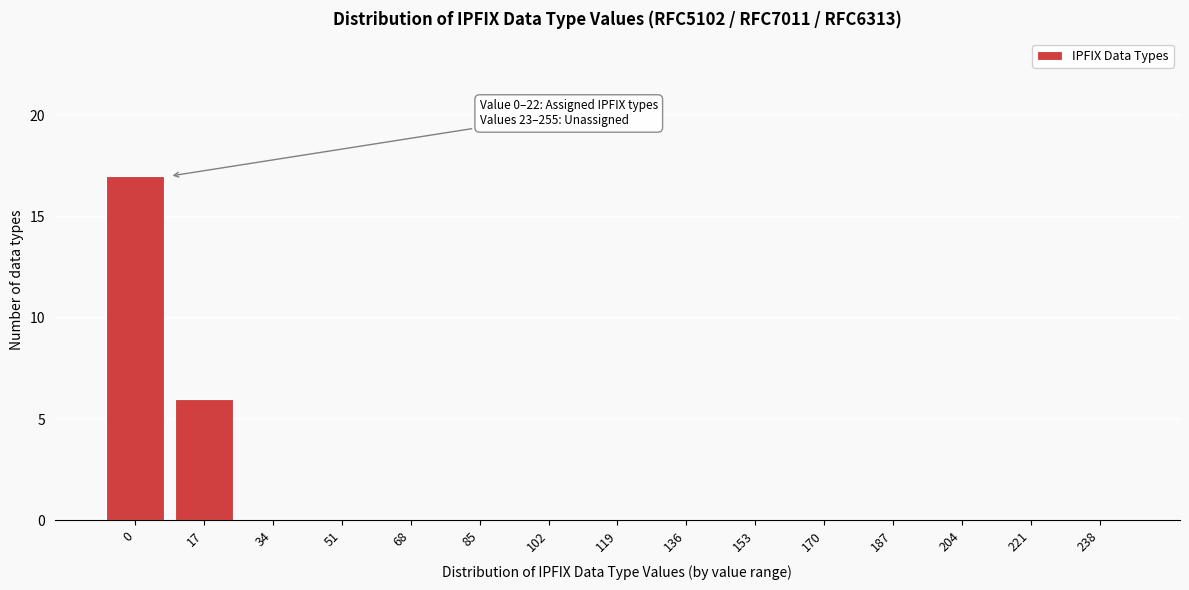

Reading left to right, list all the values displayed in this chart.

0=17	17=6	34=0	51=0	68=0	85=0	102=0	119=0	136=0	153=0	170=0	187=0	204=0	221=0	238=0